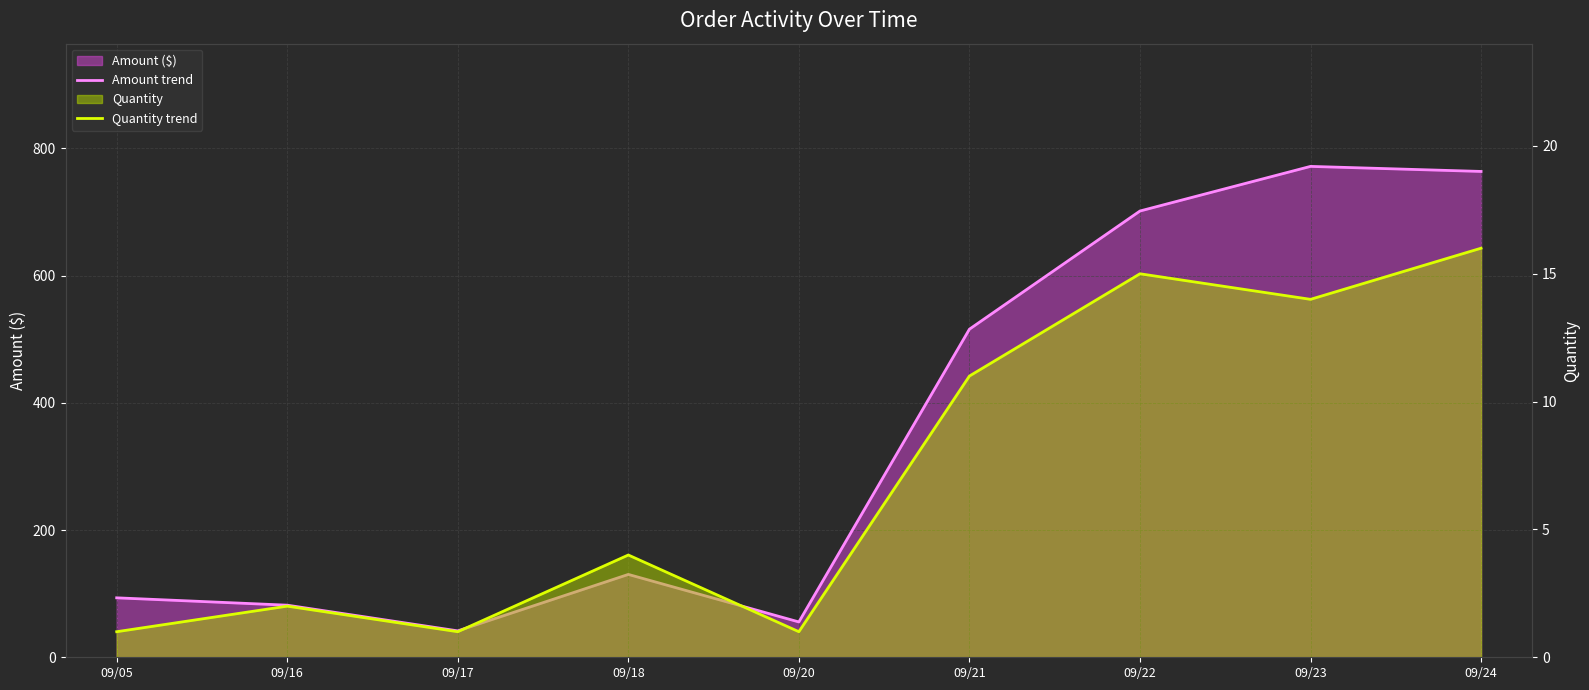

True or false: Quantity trend has a value of 4.0 at 09/18.

True